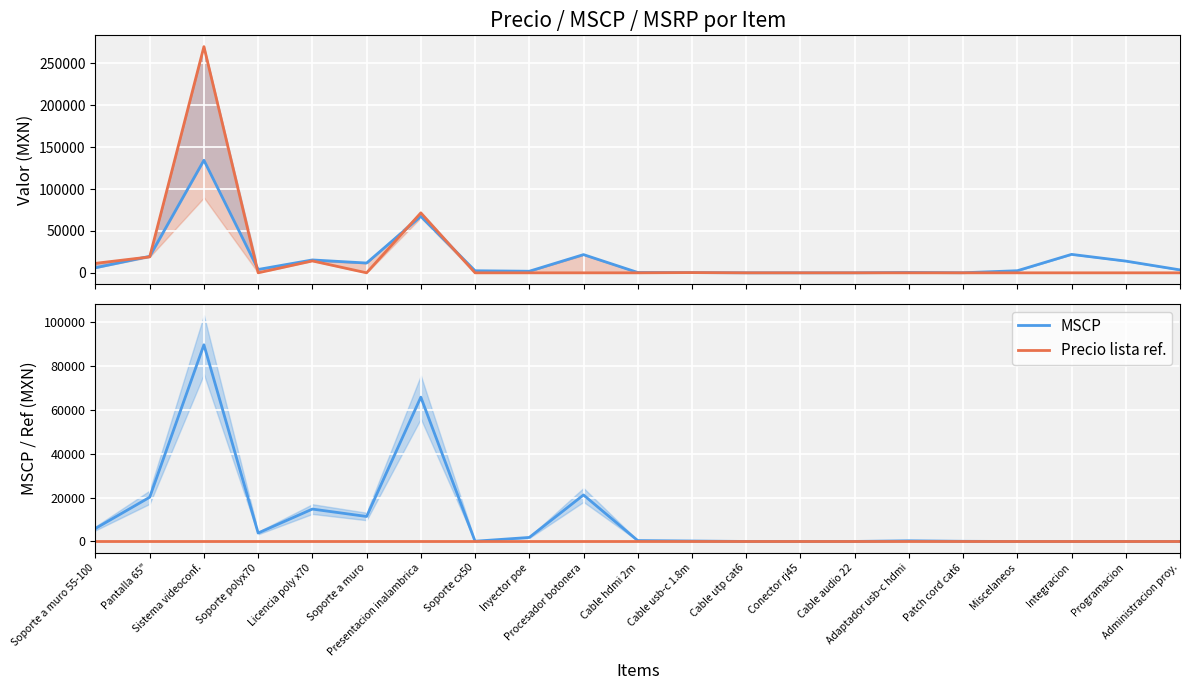

What is the average value of the Precio series?

15611.4